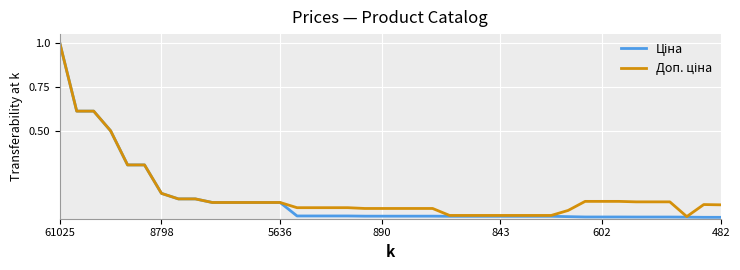

Is this an area chart (filled region under the line)?

No